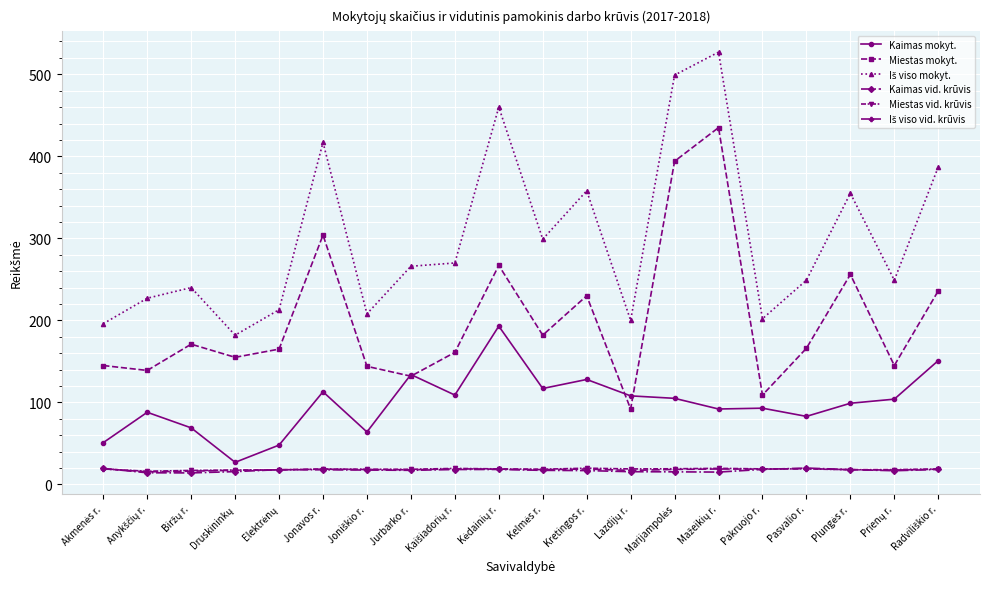

True or false: Kaimas vid. krūvis has more than 0 interior local peaks.

True